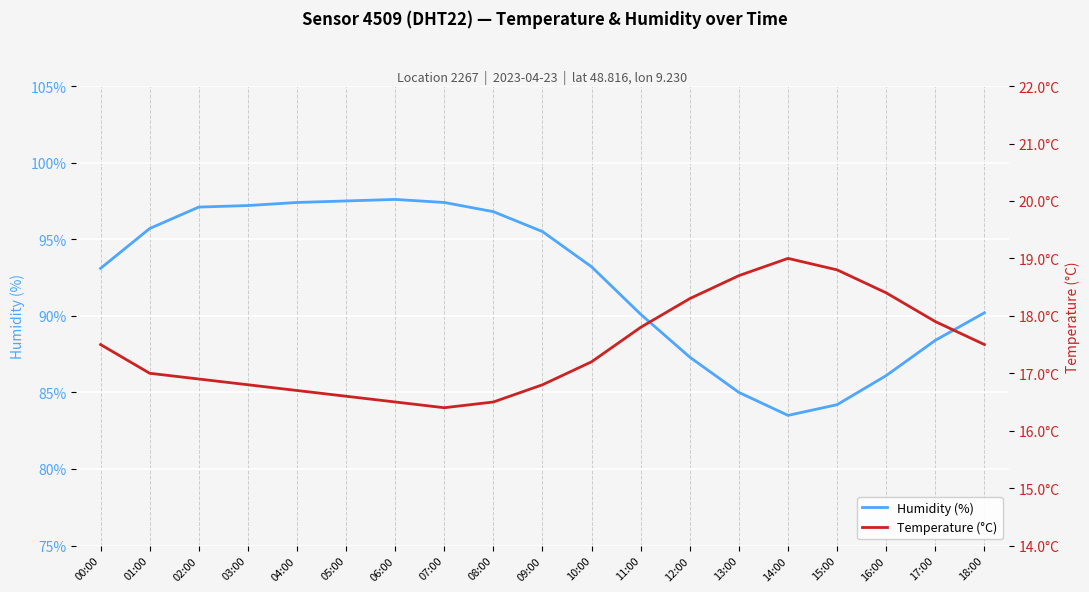

How many series are shown in this chart?

2